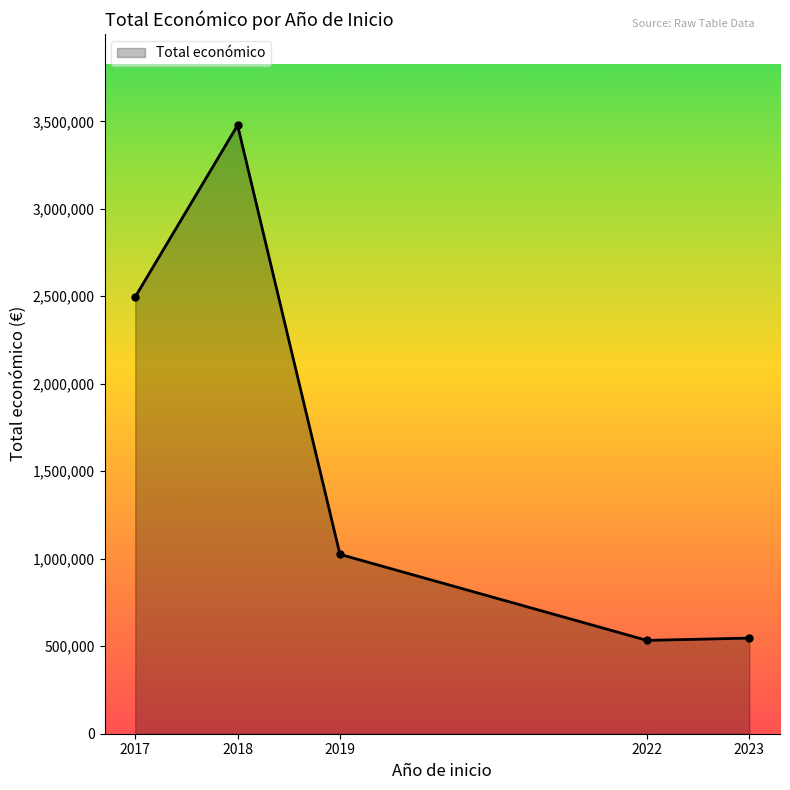

Read the value at 2019, to the nearest 50.

1025150